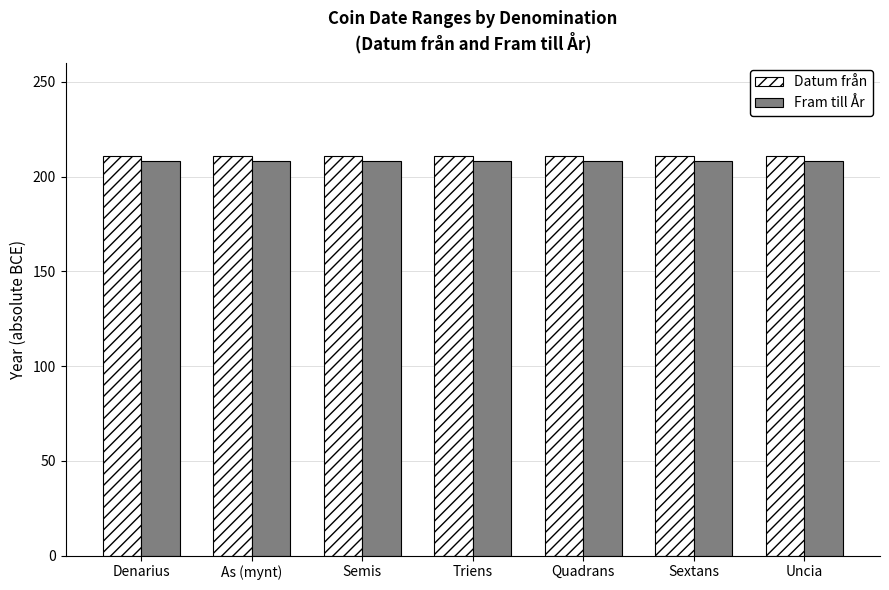

At how many categories does at least one series exceed 209?

7